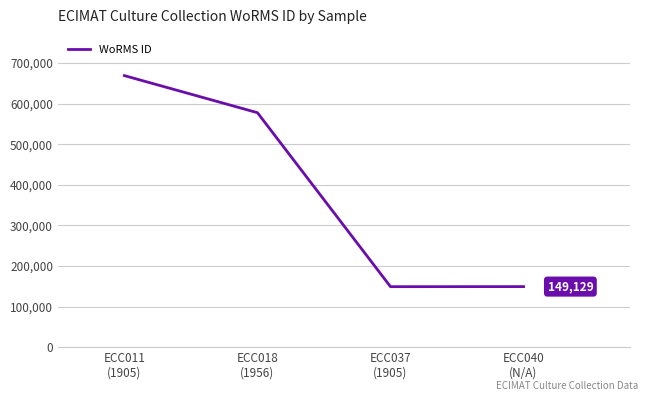

Which label corresponds to the largest value in the chart?

ECC011
(1905)